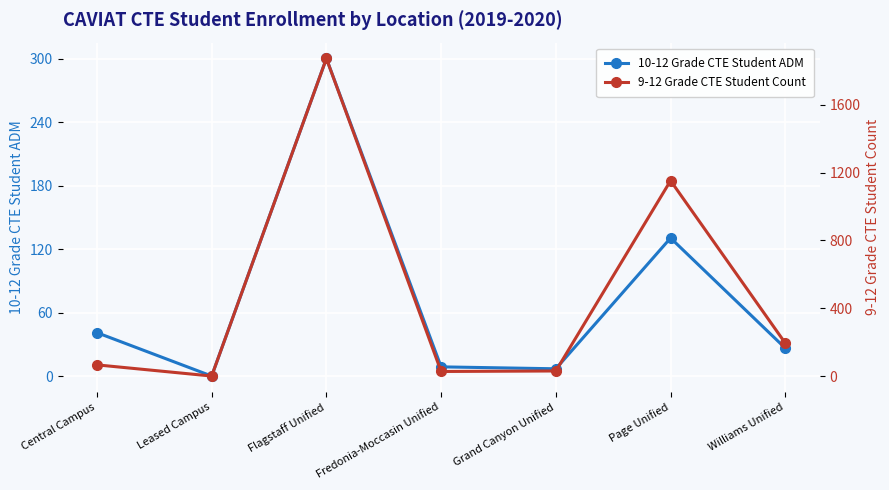

Count the number of data series in this chart.

2